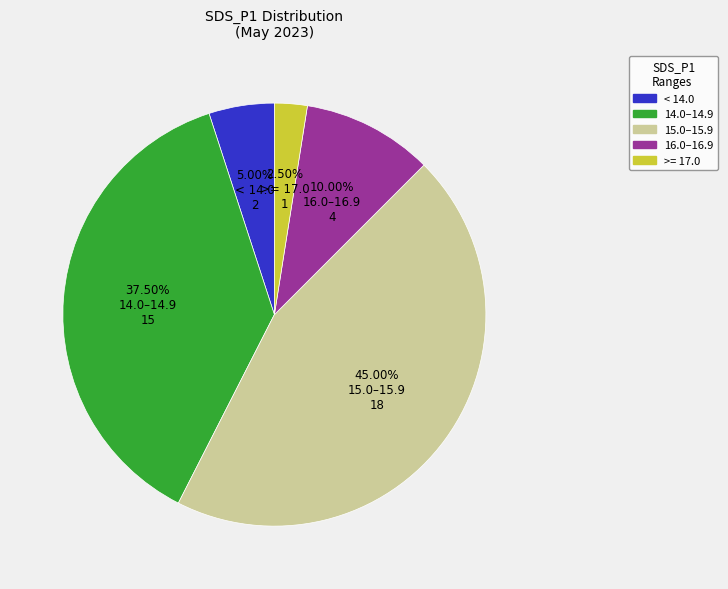

Does any single category account for the majority?

No